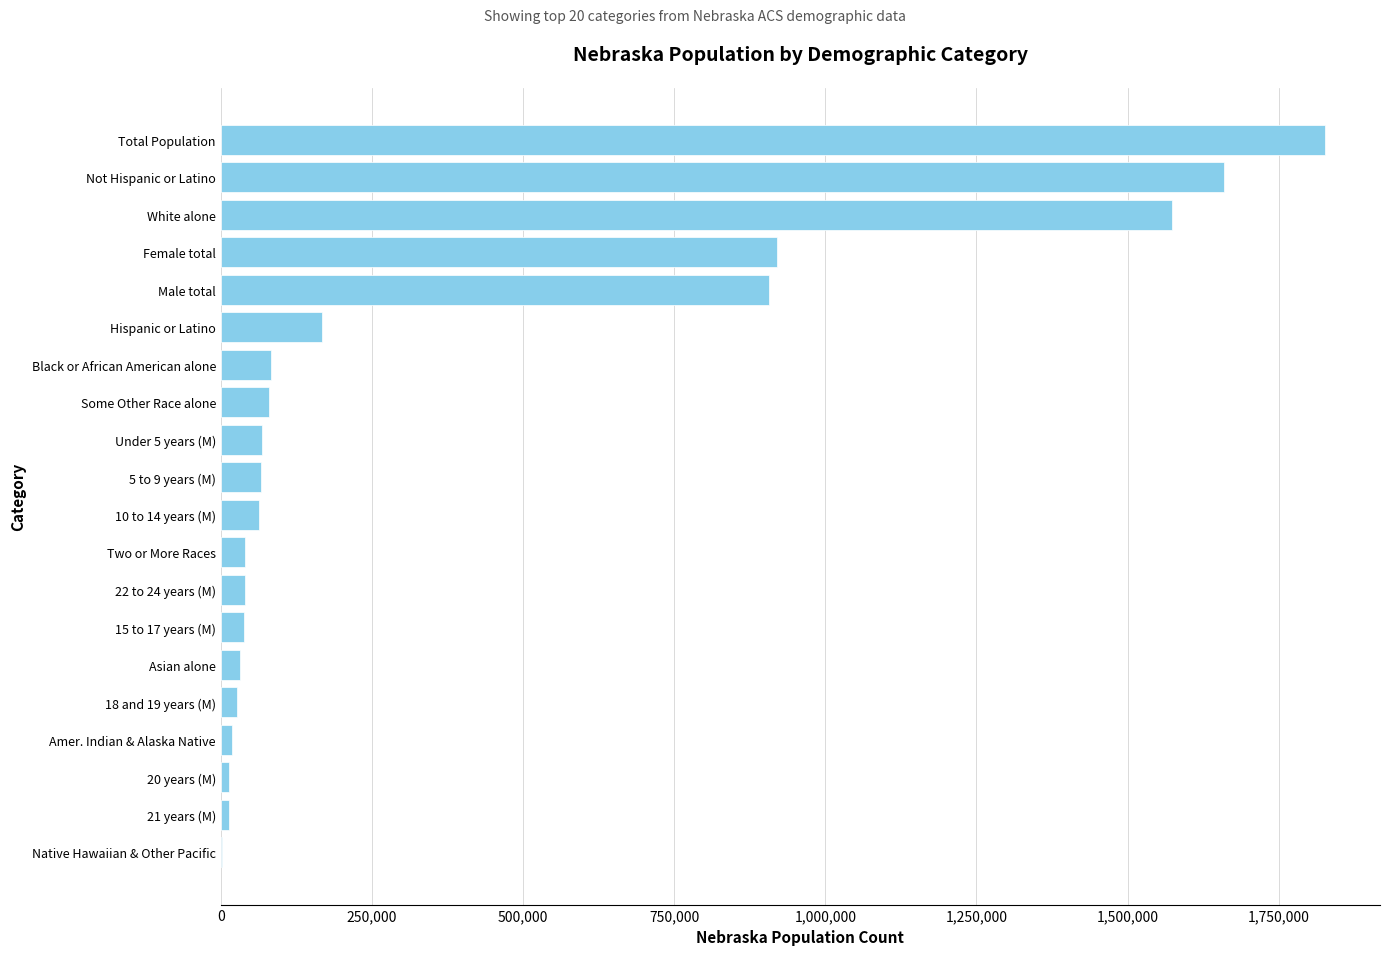

True or false: the data shows 920045 at Female total.

True